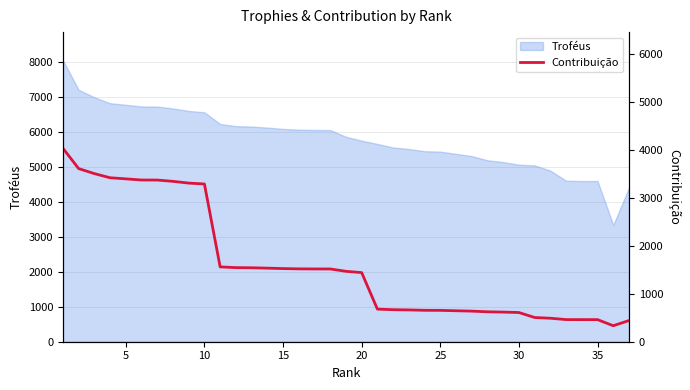

How many data points are less than 1466?

18